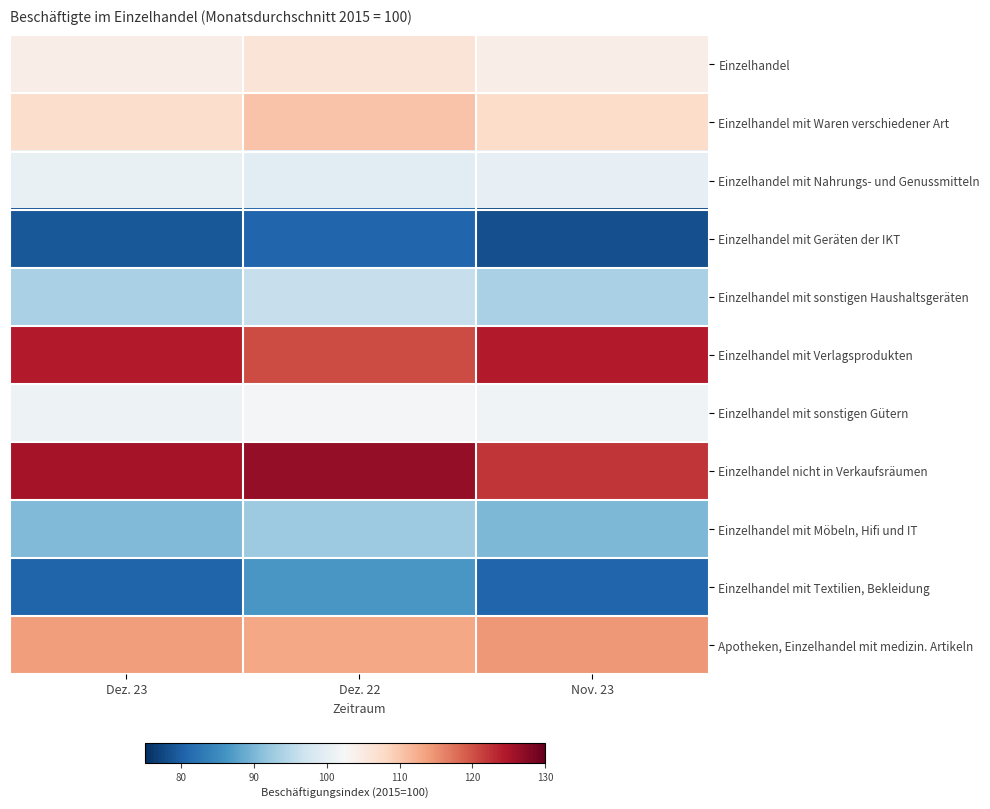

At how many categories does at least one series exceed 79?

3